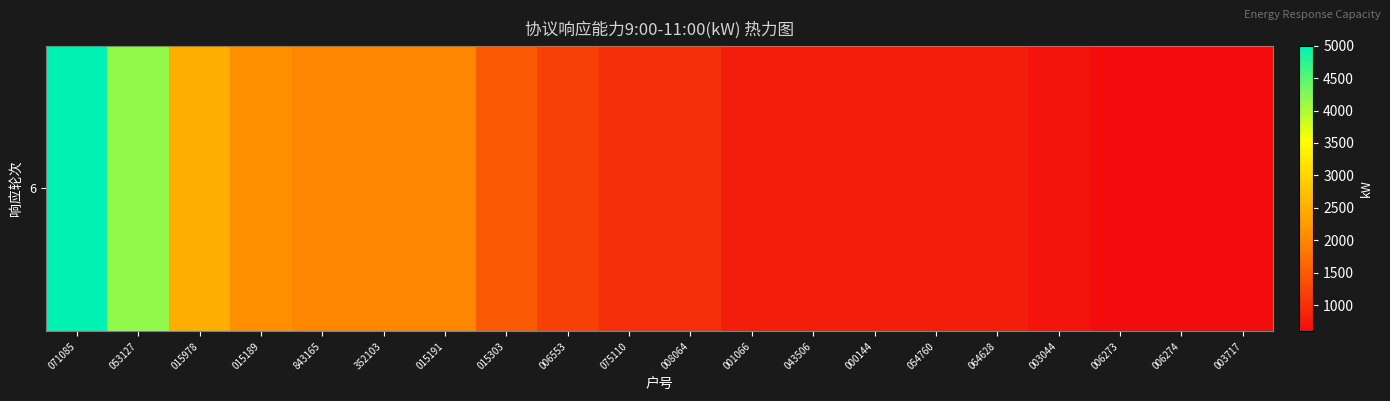

Reading left to right, what are all the values shown in this chart?

5000	4150	2500	2100	2000	2000	2000	1500	1200	1000	1000	800	800	800	800	800	700	600	600	600